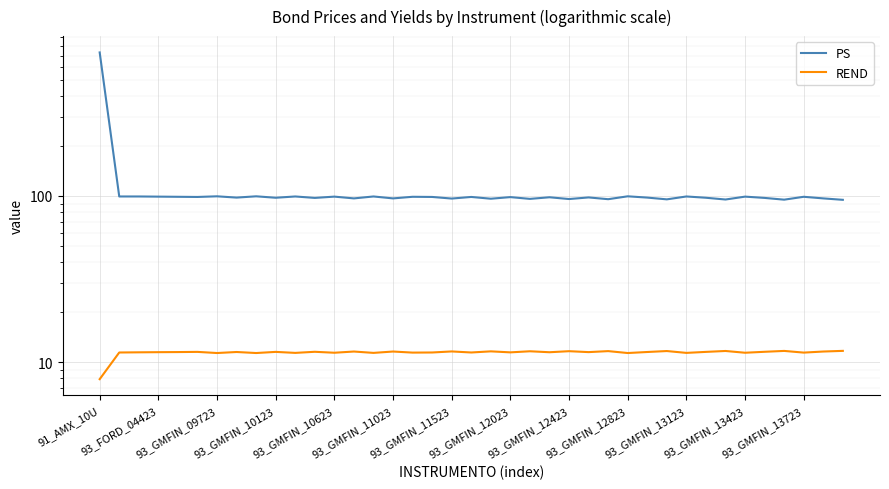

Count the number of data series in this chart.

2